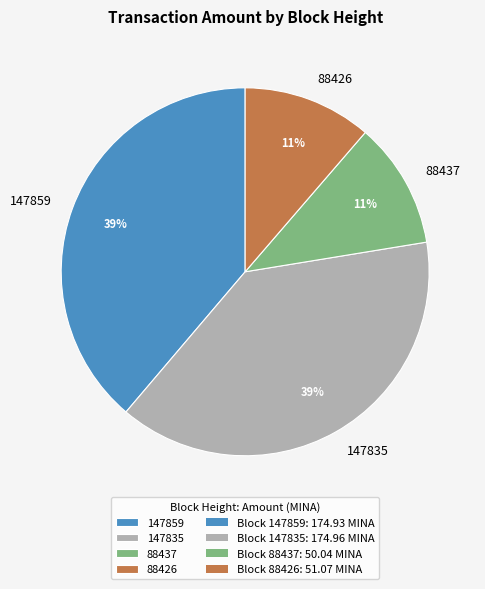

What percentage is the 88426 slice, to the nearest percent?

11%